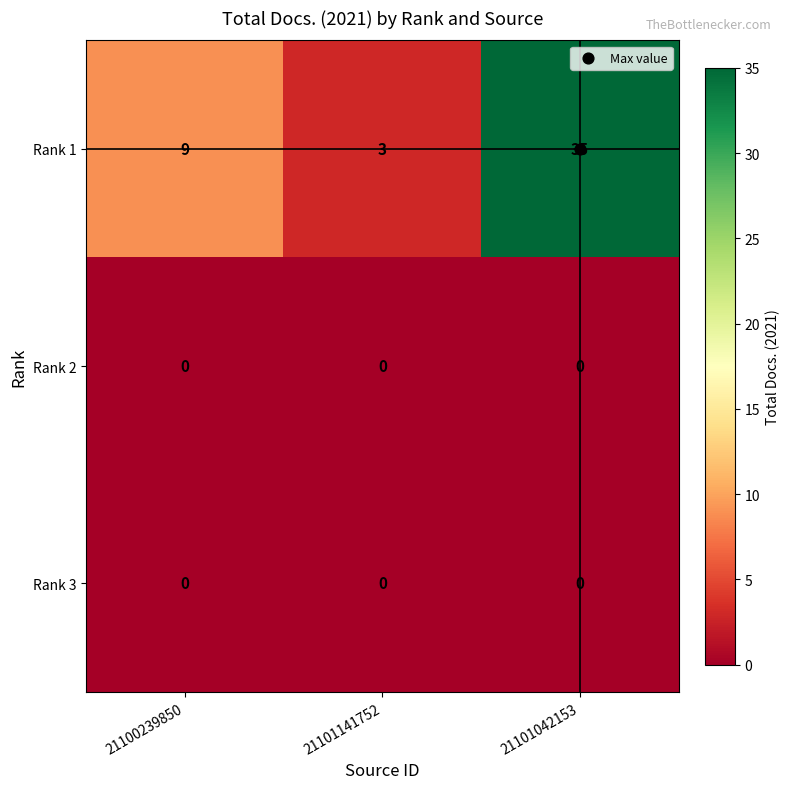

What is the difference between the maximum and minimum values in the Rank 1 series?

32